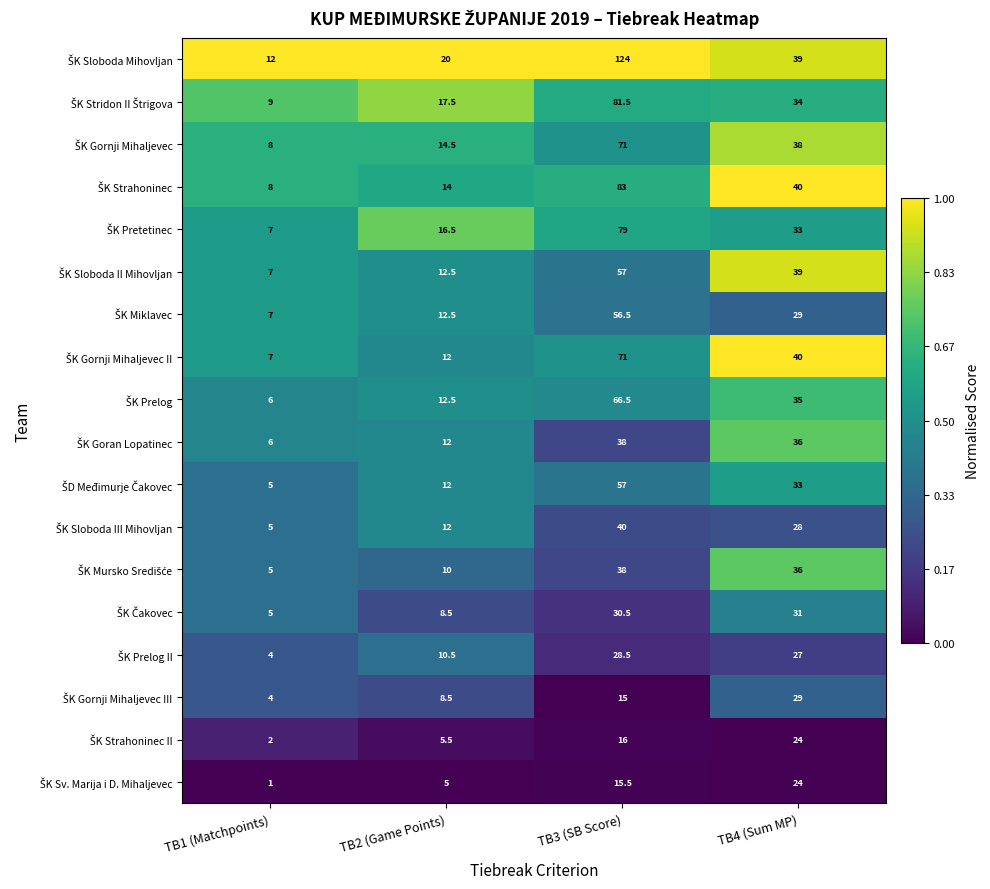

What is the minimum value shown in the chart?

1.0